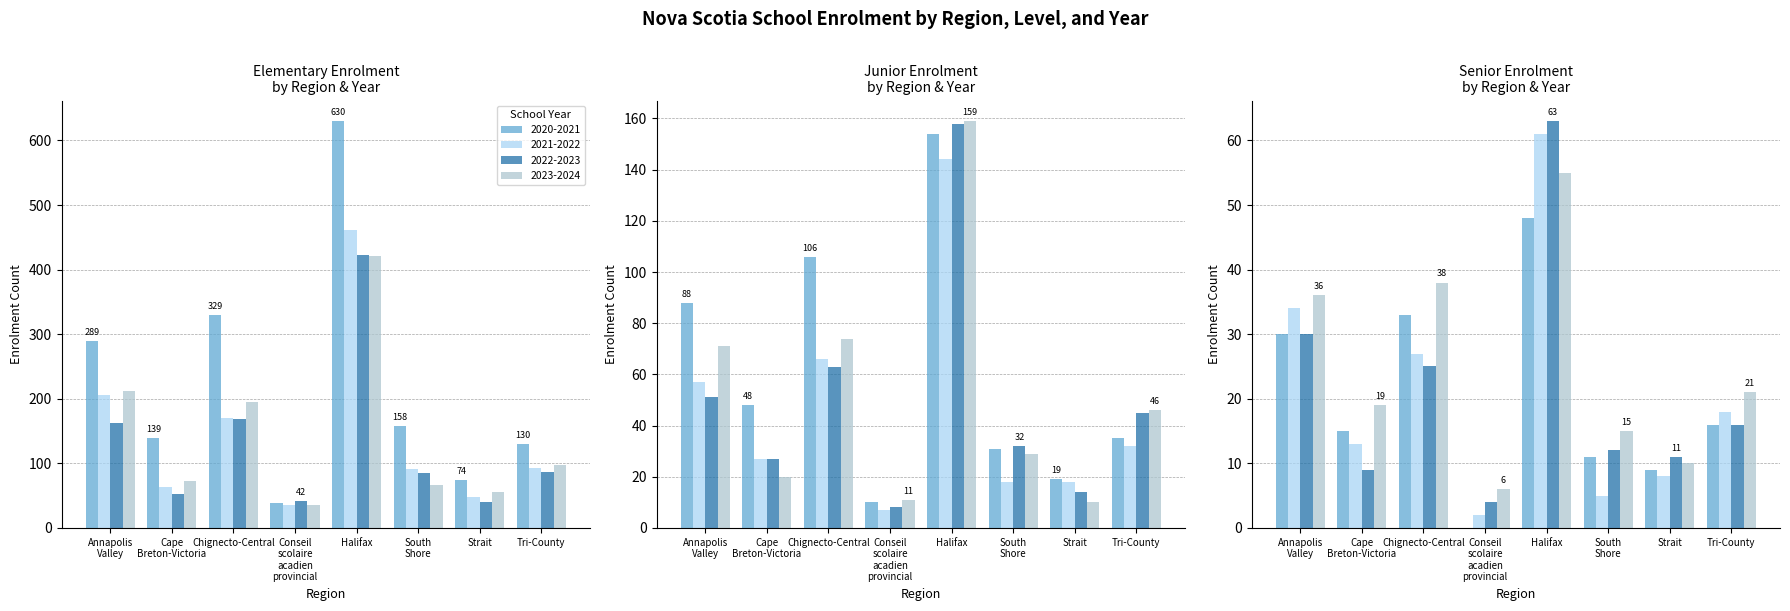

What is the total value across all series at Tri-County?

407